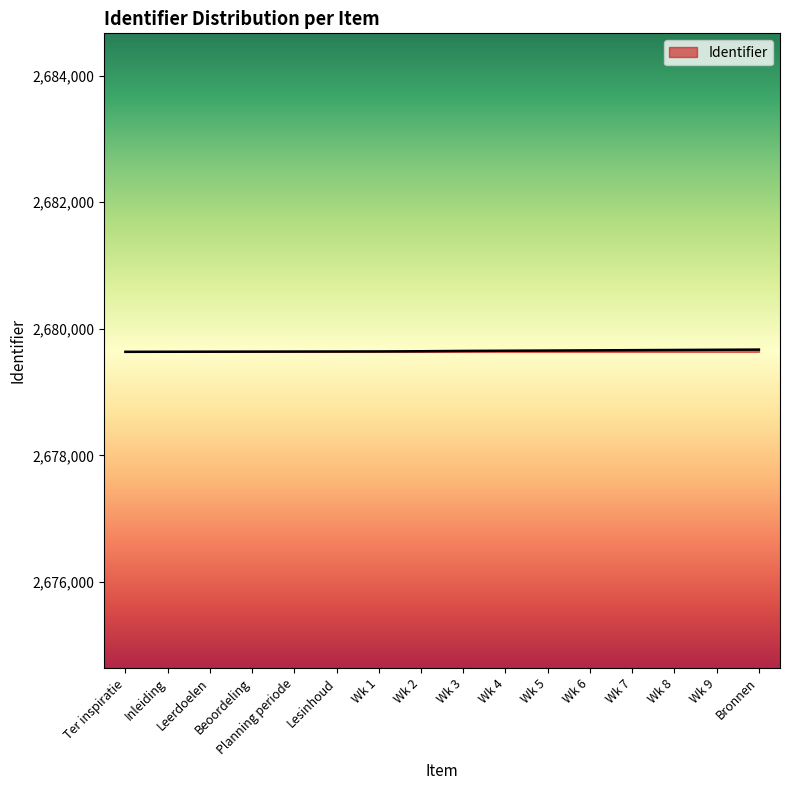

What is the difference between the second highest and second lowest values?

31